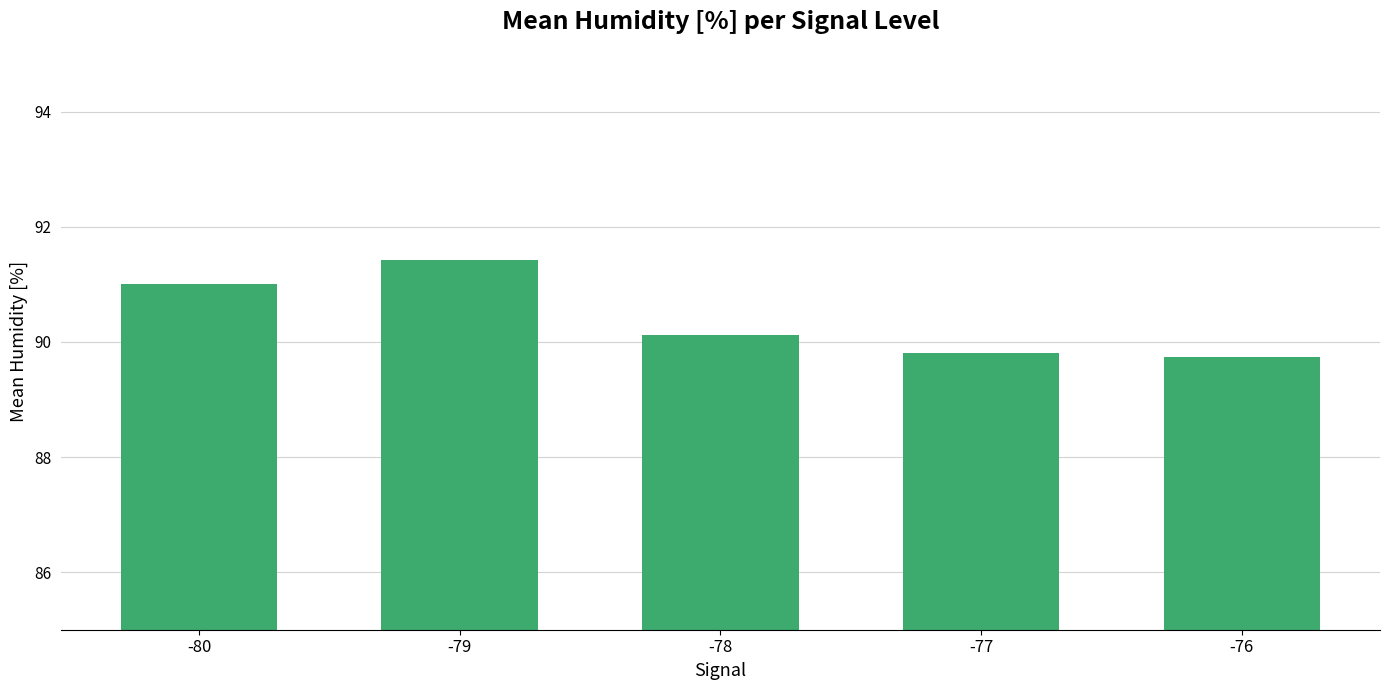

Which has a higher value, -76 or -80?

-80